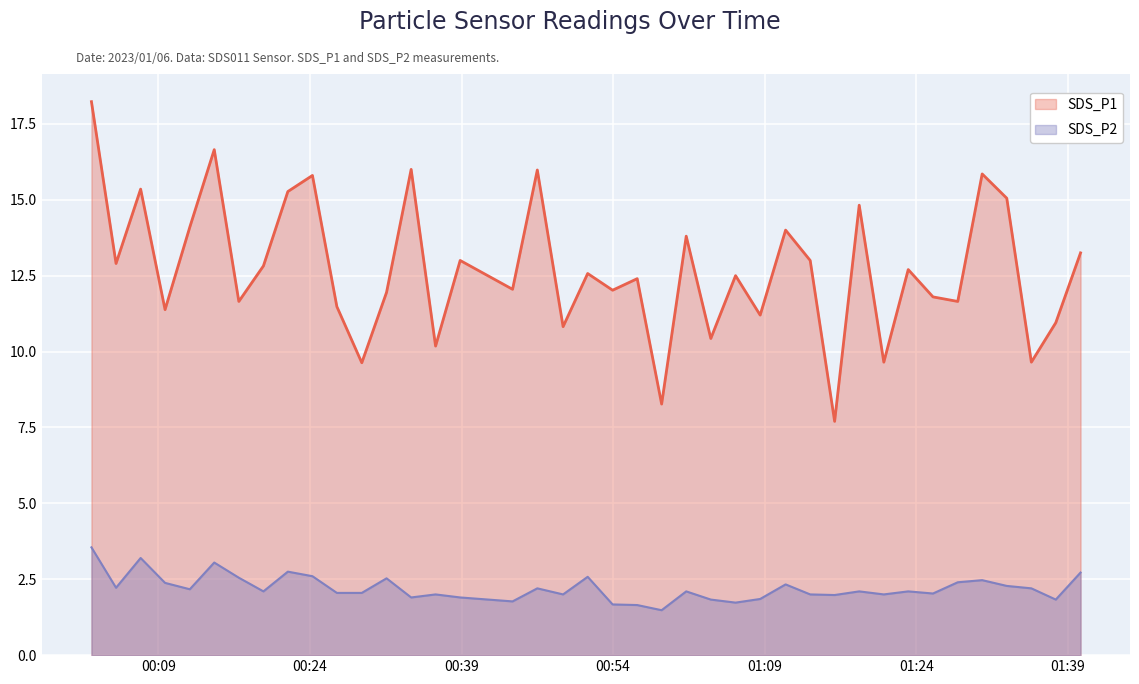

How many series are shown in this chart?

2